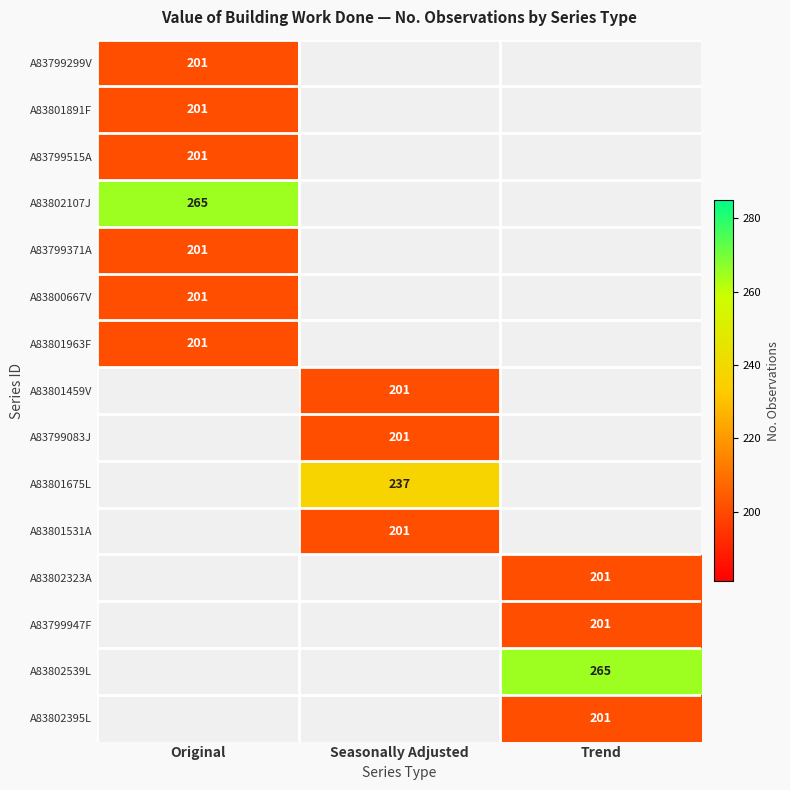

Is the value of A83799371A at Original greater than the value of A83801675L at Seasonally Adjusted?

No